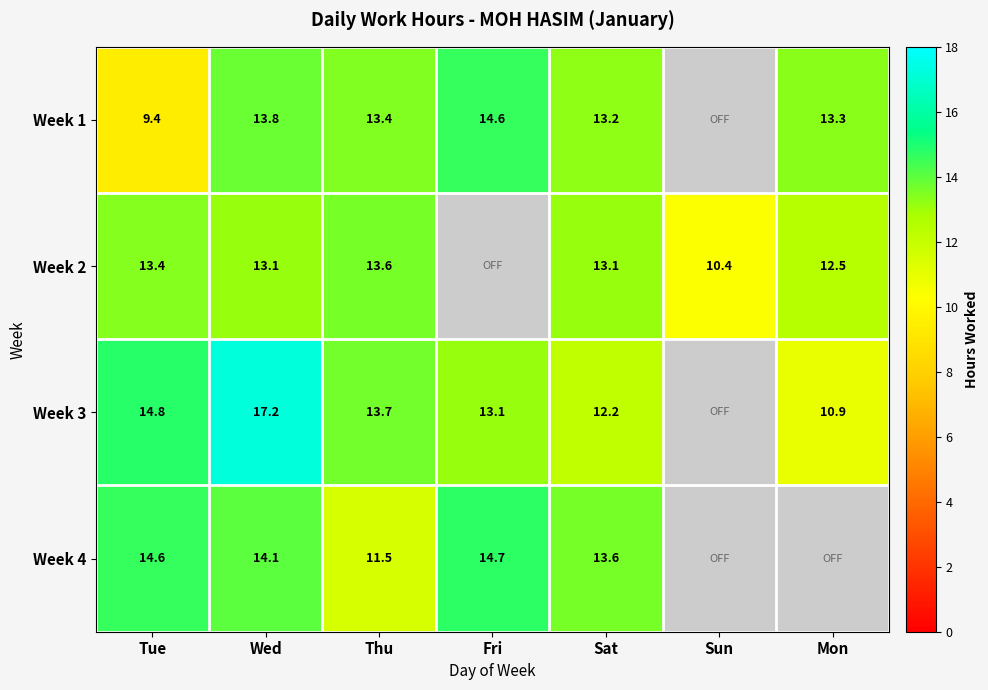

At Sat, list the series in order from largest to smallest.

Week 4, Week 1, Week 2, Week 3